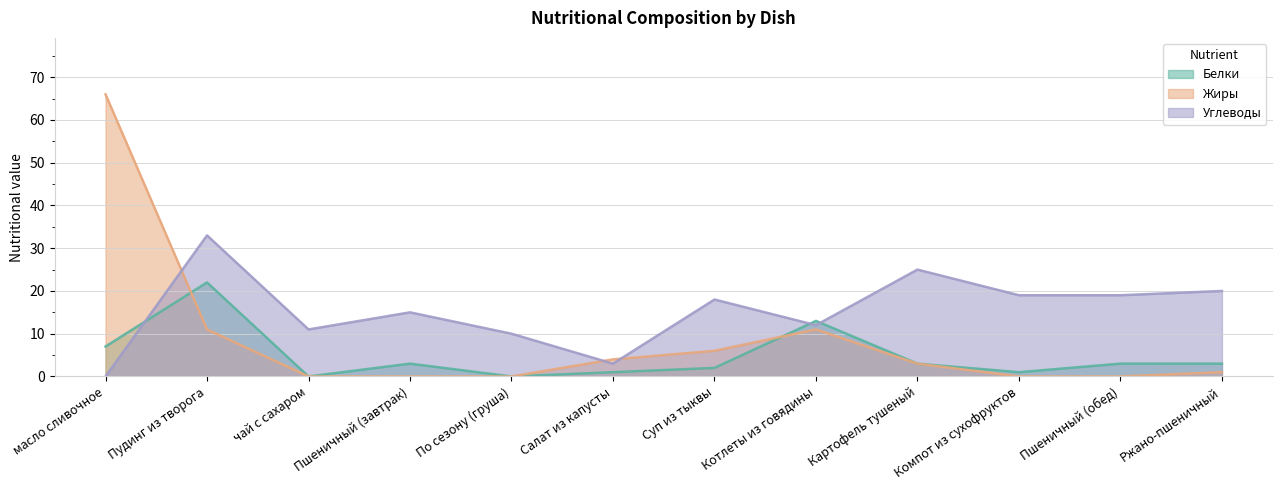

How many data points in Жиры are less than 3?

6